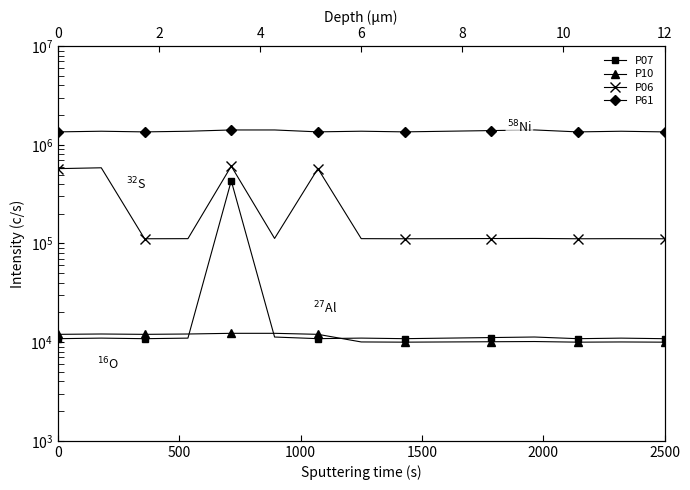

True or false: P07 and P06 intersect in this chart.

False